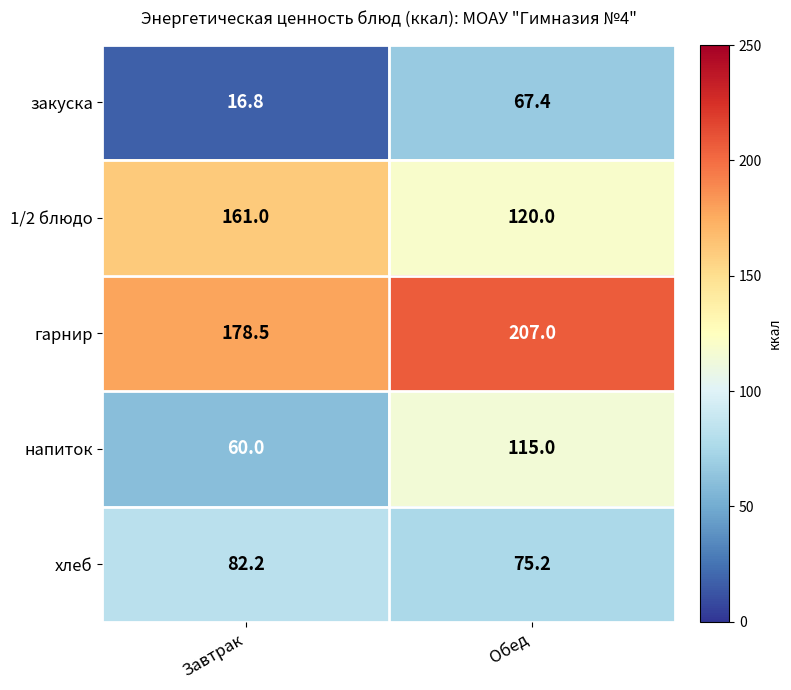

Which series has the largest total across all categories?

гарнир